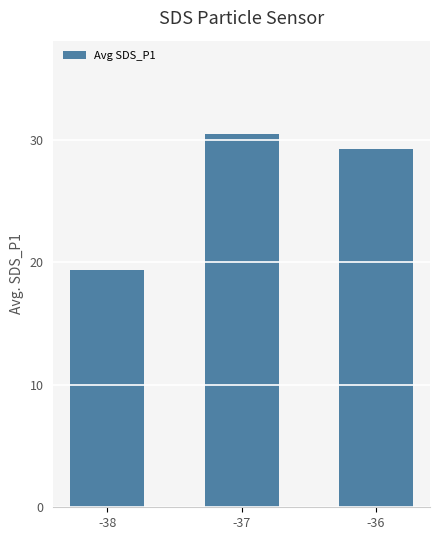

True or false: the data shows 7.1 at -36.

False